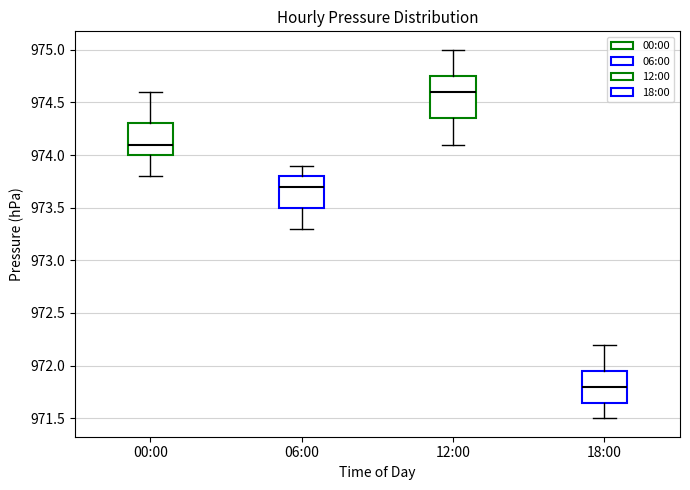

Reading left to right, read every box against the y-axis: the position of its median line, the range the box covers, and the ends of its whiskers. The values are not printed on the chart, so give them approximately, as read against the axis.

00:00: median 974.10, box 974.00 to 974.30, whiskers 973.80 to 974.60
06:00: median 973.70, box 973.50 to 973.80, whiskers 973.30 to 973.90
12:00: median 974.60, box 974.35 to 974.75, whiskers 974.10 to 975.00
18:00: median 971.80, box 971.65 to 971.95, whiskers 971.50 to 972.20